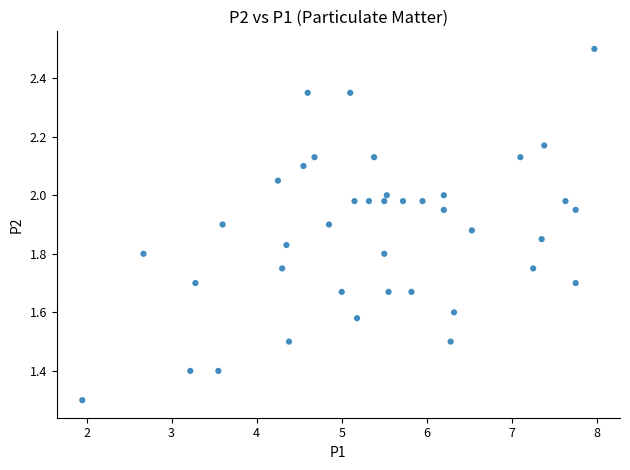

What is the range of X values (max minus min)?

6.0